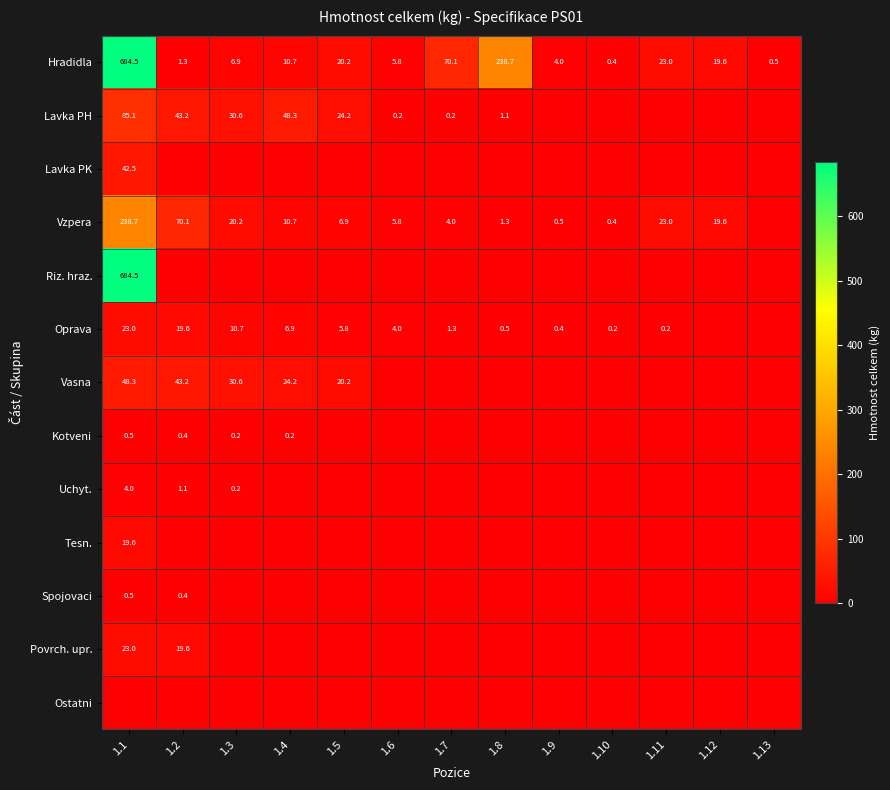

Which label corresponds to the smallest value in the chart?

1.9